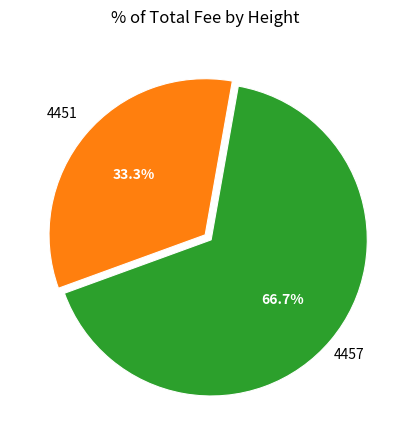

Does 4451 represent more than half of the total?

No